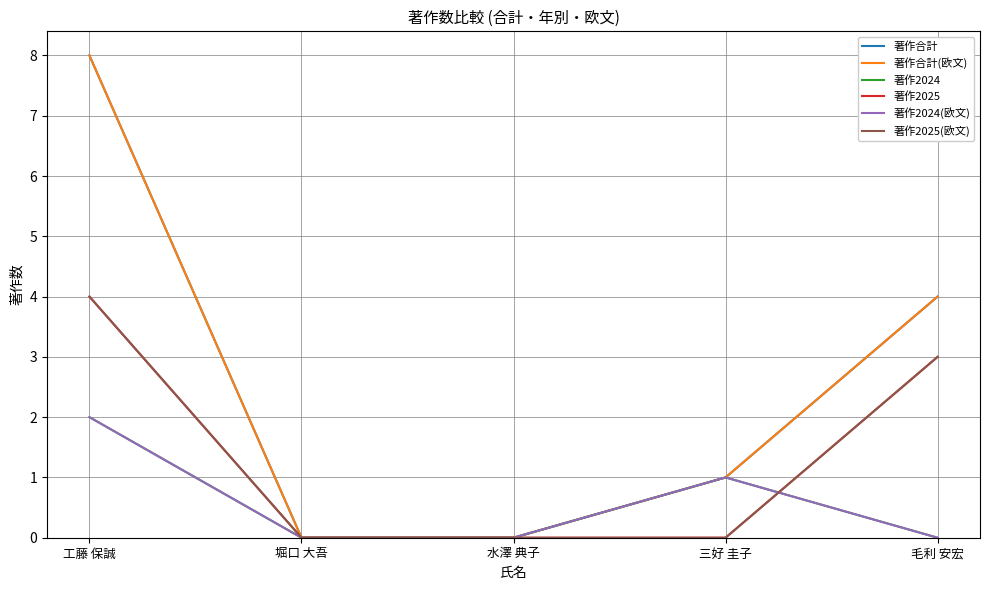

Rank the series by their maximum value, from highest to lowest.

著作合計, 著作合計(欧文), 著作2025, 著作2025(欧文), 著作2024, 著作2024(欧文)